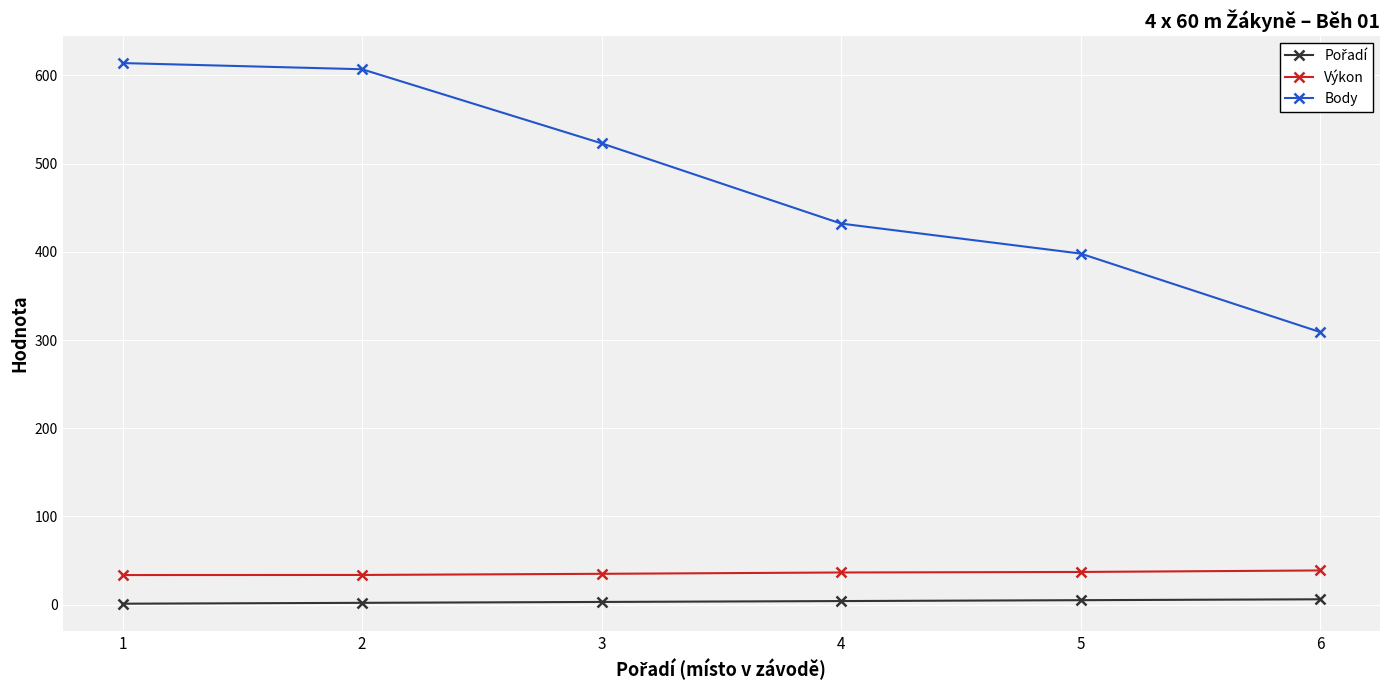

What is the difference between the highest and lowest values at 1?

613.0